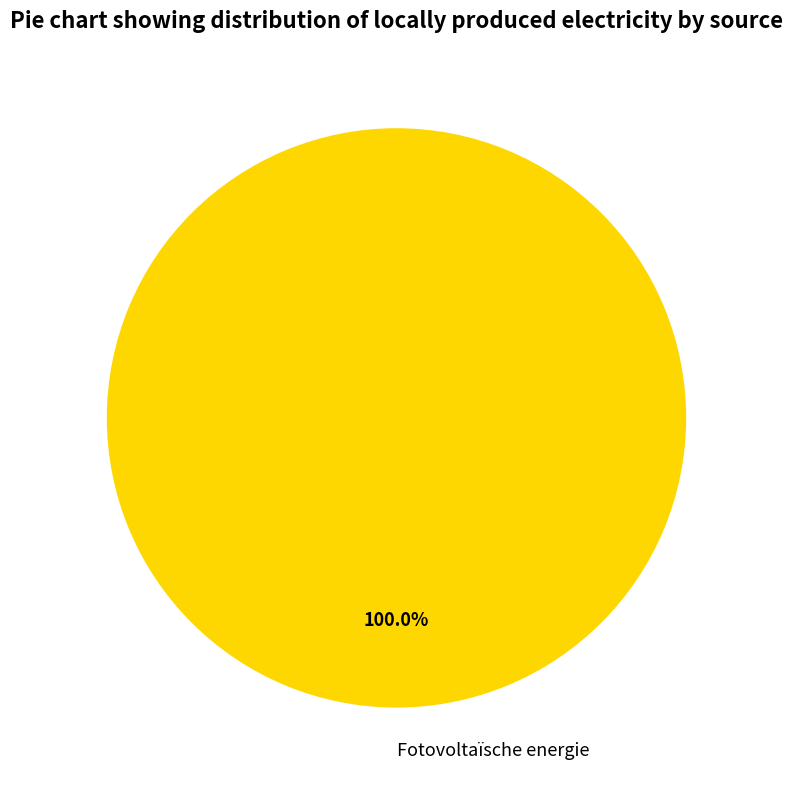

What is the majority slice?

Fotovoltaïsche energie